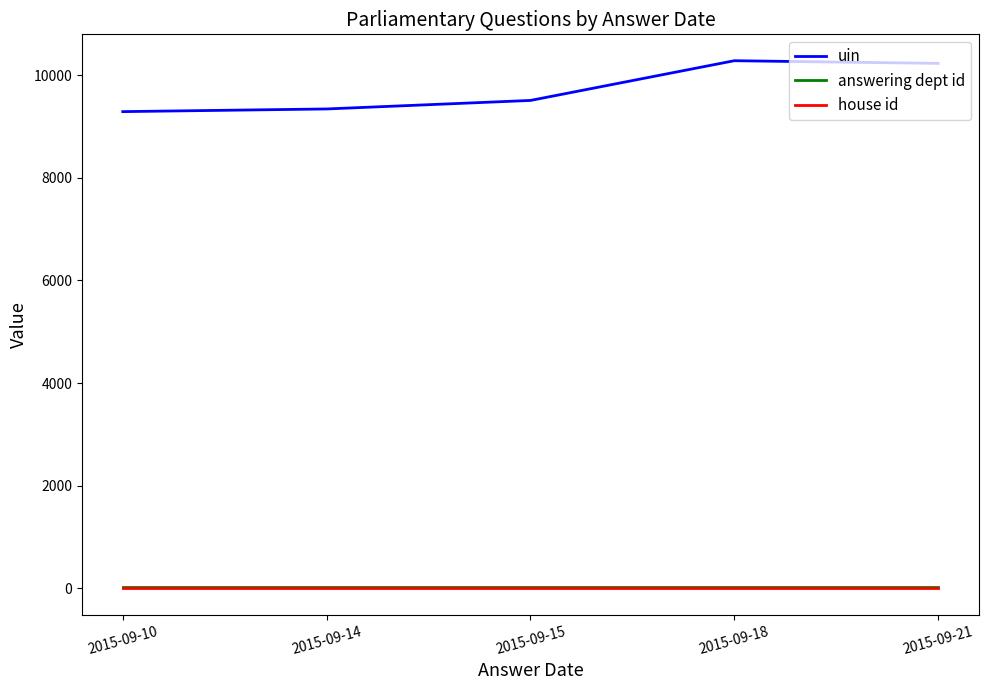

What is the difference between the highest and lowest values at 2015-09-18?

10280